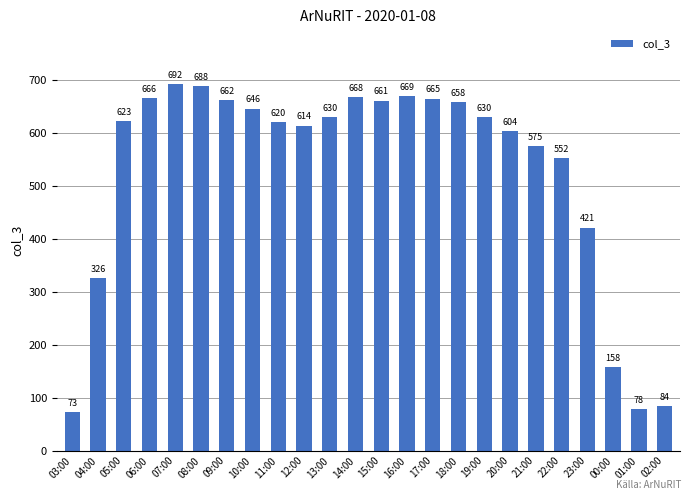

Which label corresponds to the largest value in the chart?

07:00